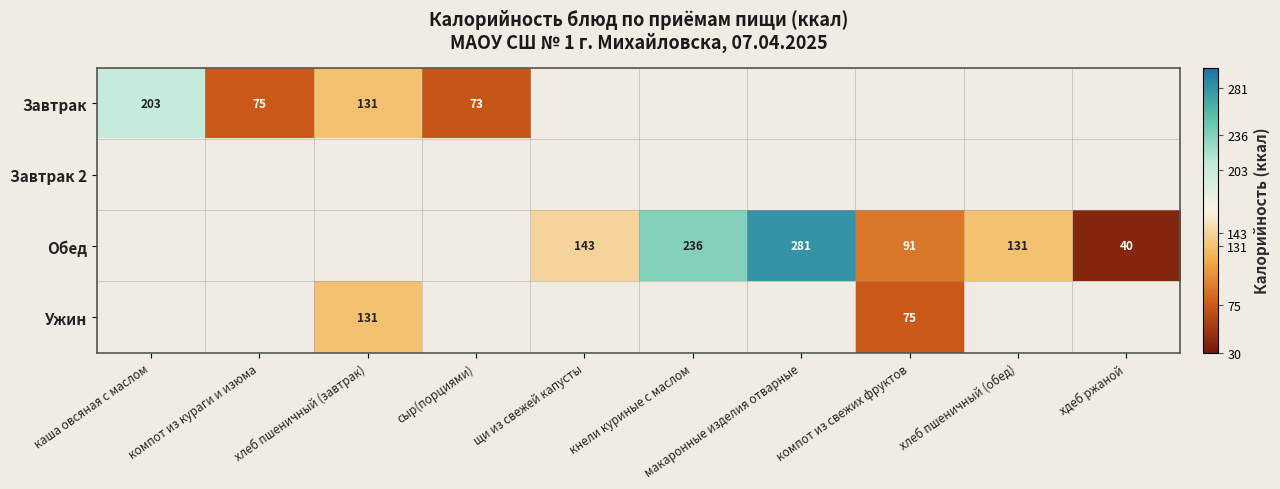

The Обед series shows 416 at макаронные изделия отварные. True or false?

False